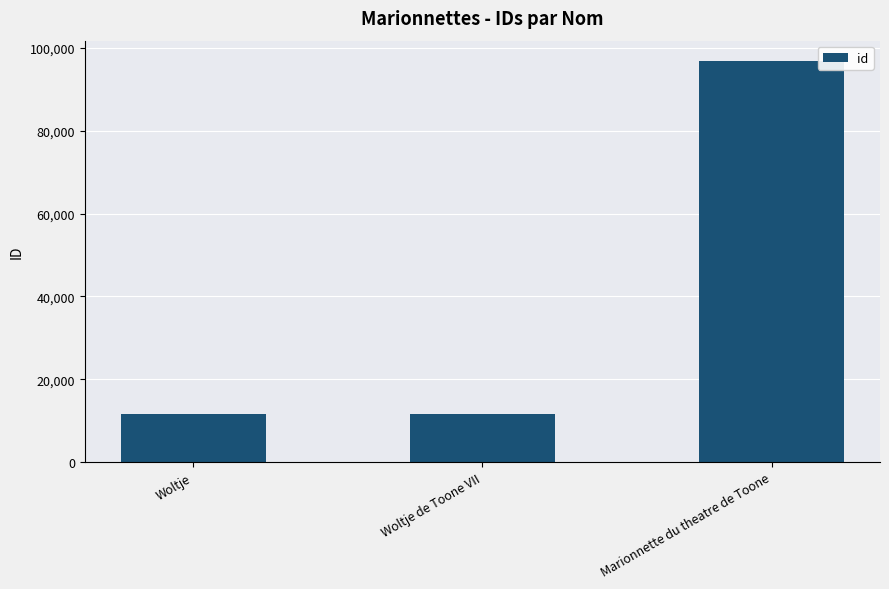

What is the sum of all values?

120283